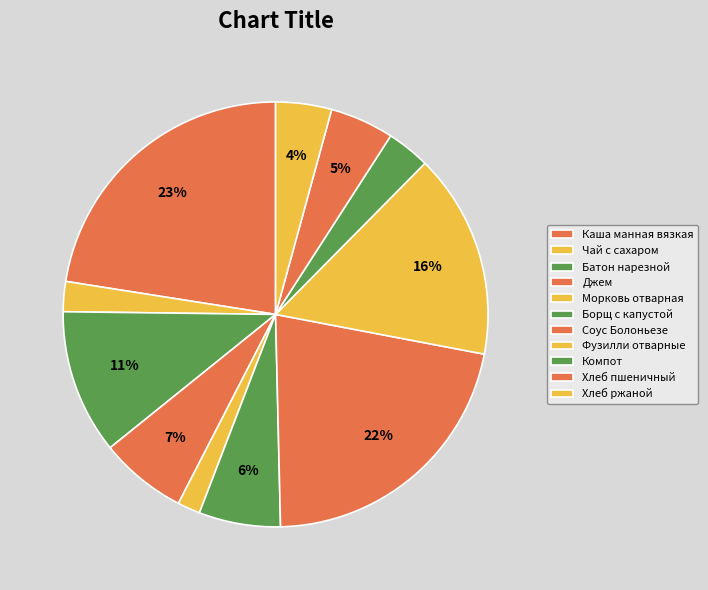

How many slices are in this pie chart?

11